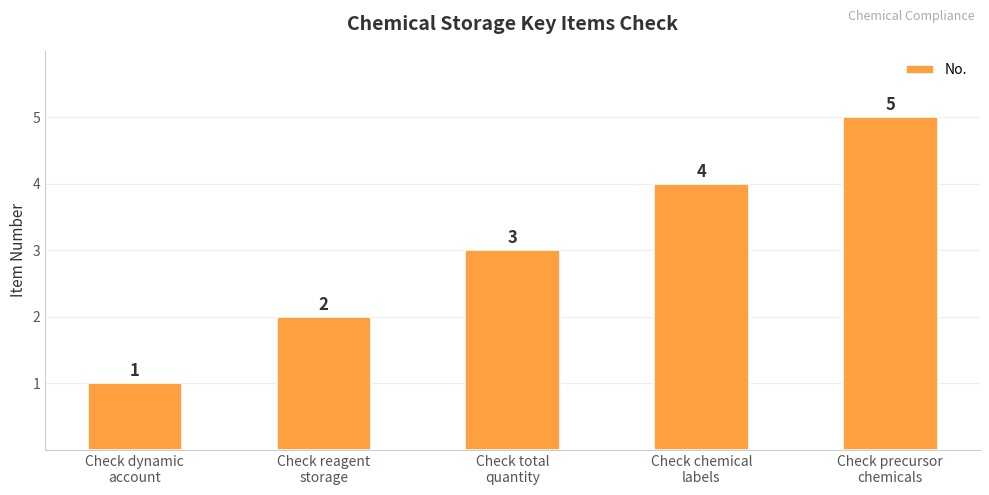

What is the label of the 1st bar from the left?

Check dynamic
account